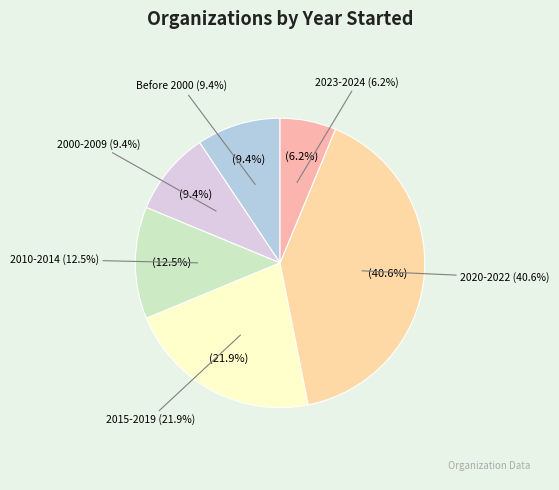

How many segments does this pie chart have?

6